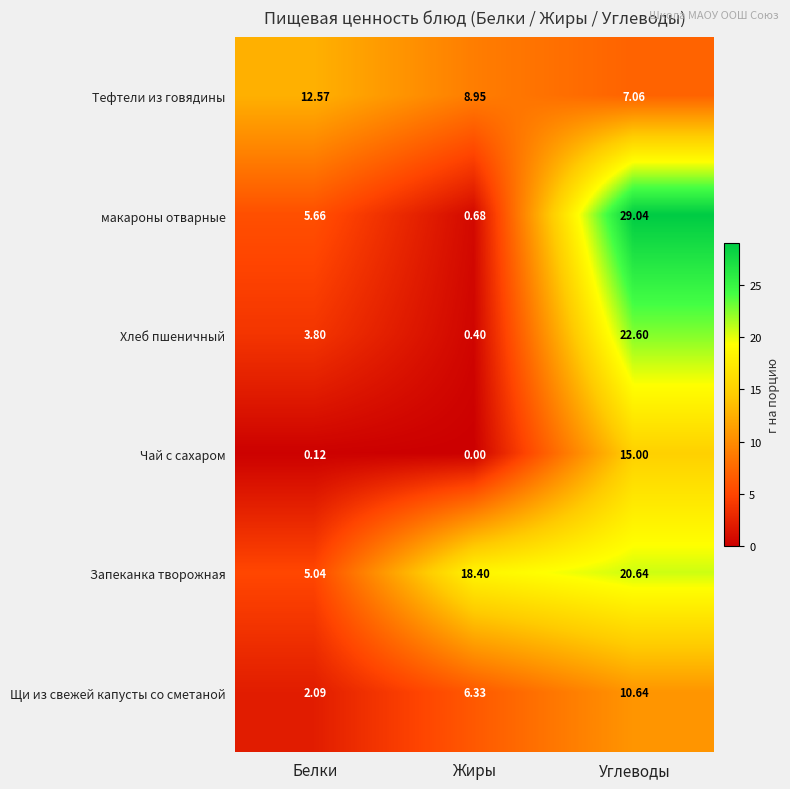

List the labels in order of Щи из свежей капусты со сметаной value, largest first.

Углеводы, Жиры, Белки